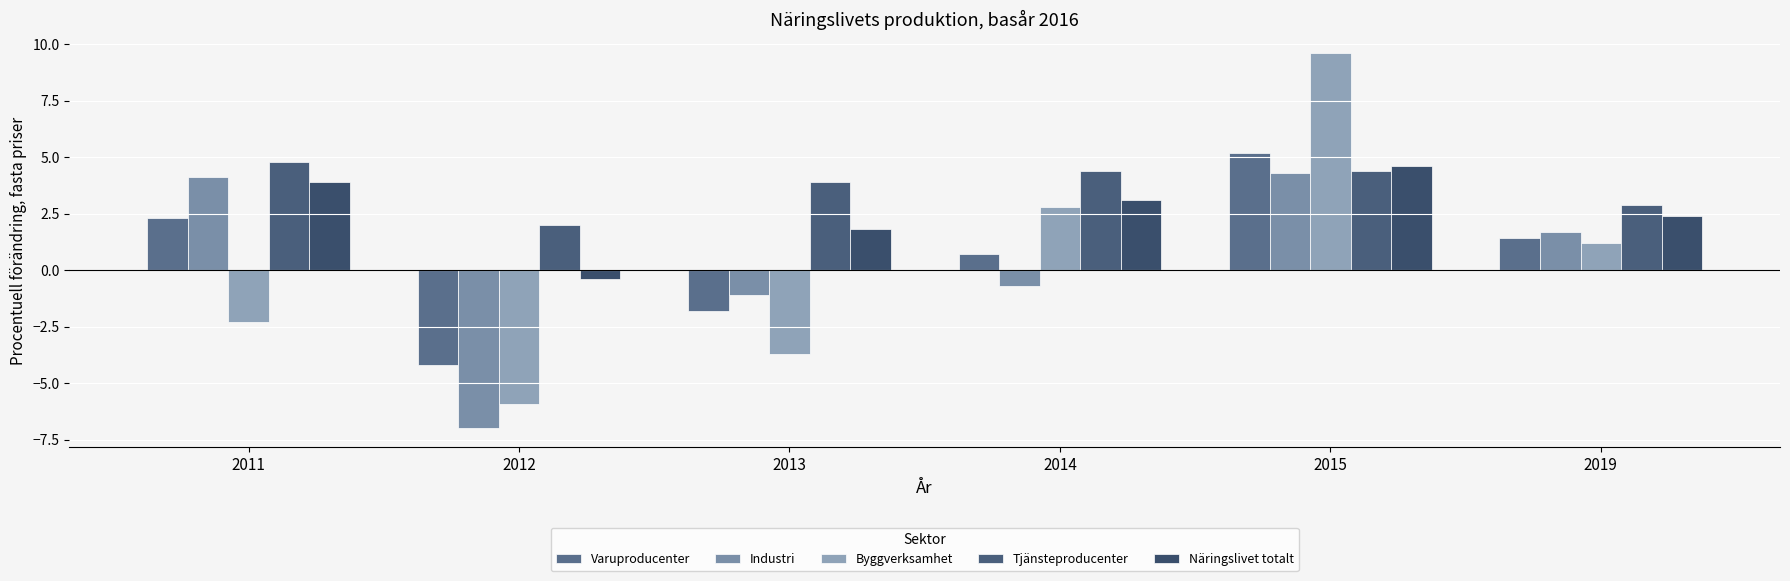

How many values in Byggverksamhet are below zero?

3